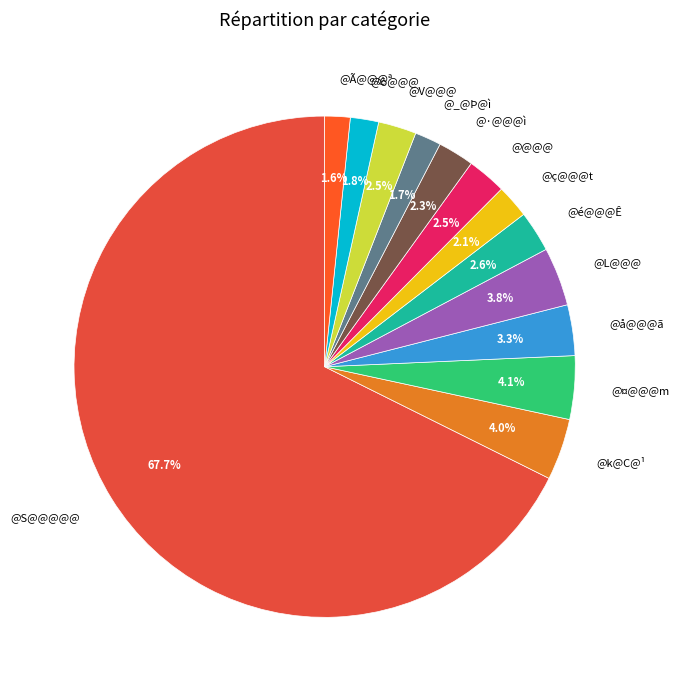

To the nearest percent, what portion does @k@C@¹ represent?

4%